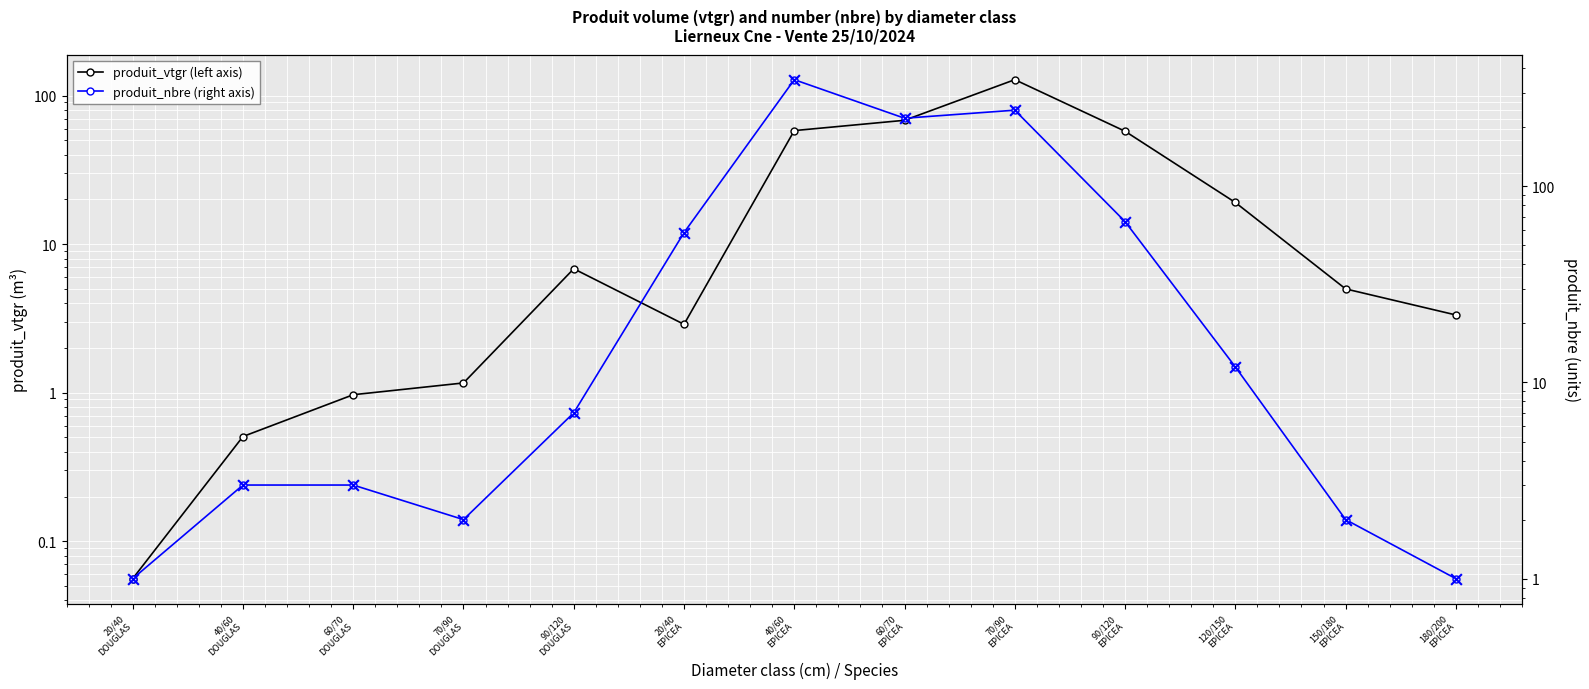

Is the value of produit_vtgr (left axis) at 20/40
EPICEA greater than the value of produit_nbre (right axis) at 70/90
DOUGLAS?

Yes